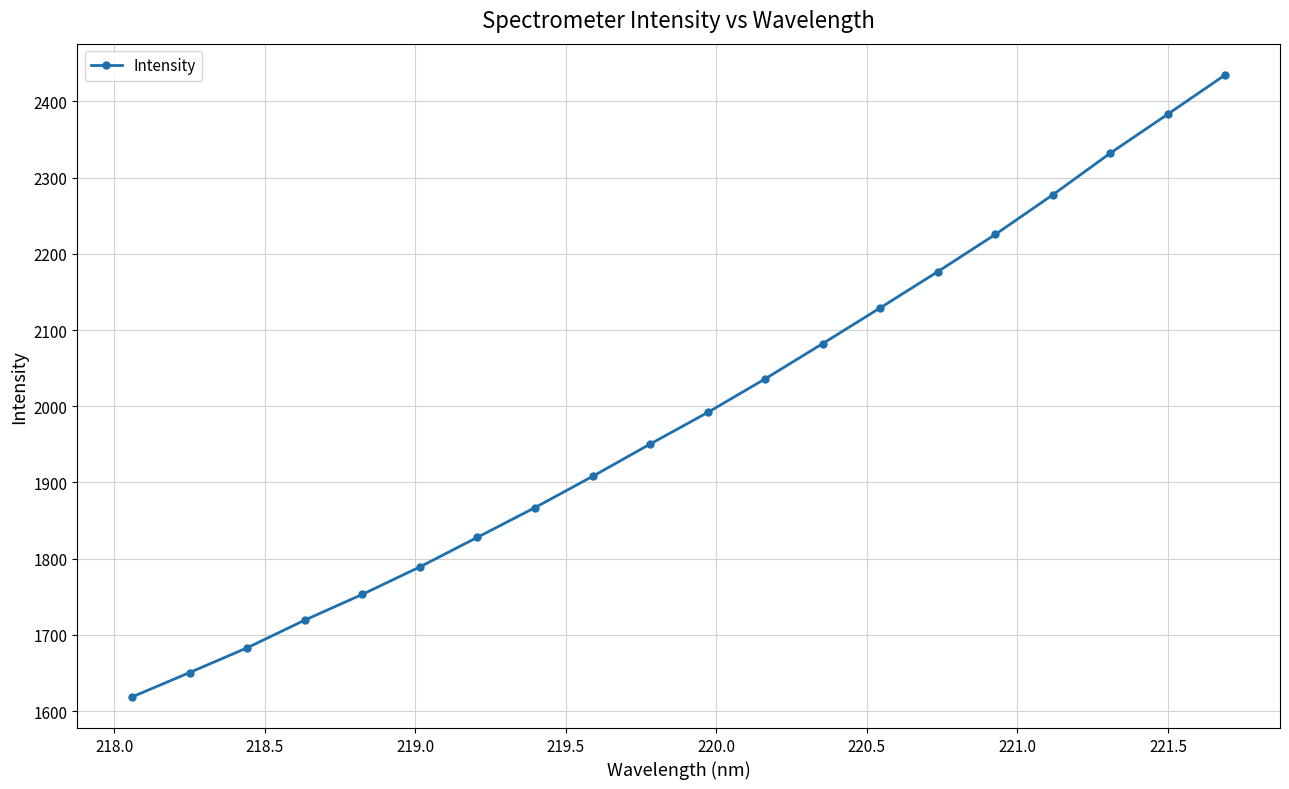

What is the maximum value shown in the chart?

2434.9